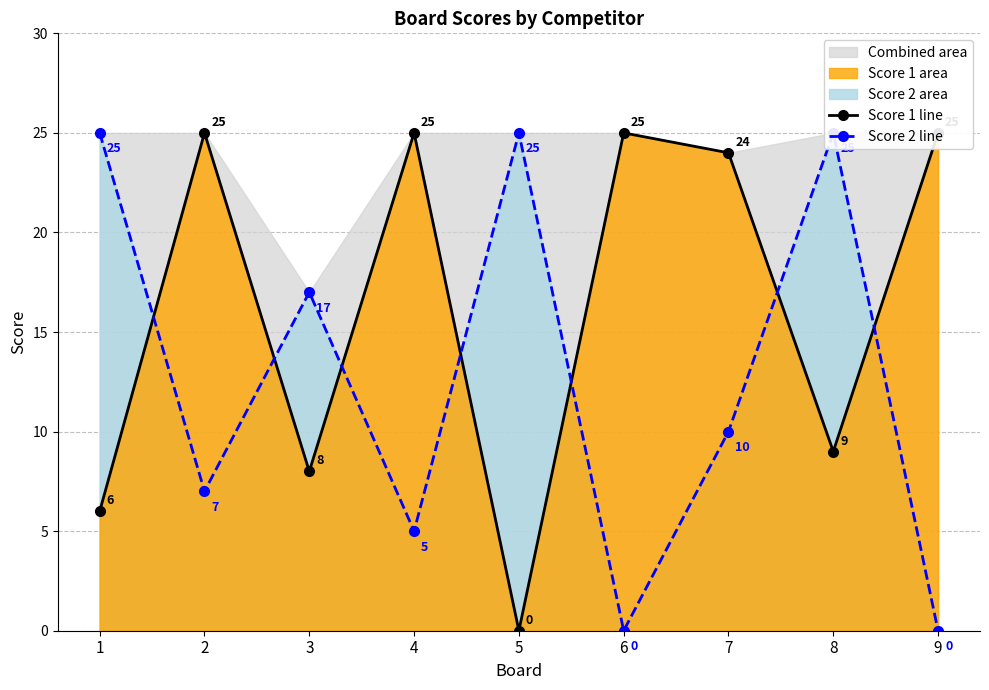

Between 1 and 6, which series saw the biggest shift?

Score 2 line